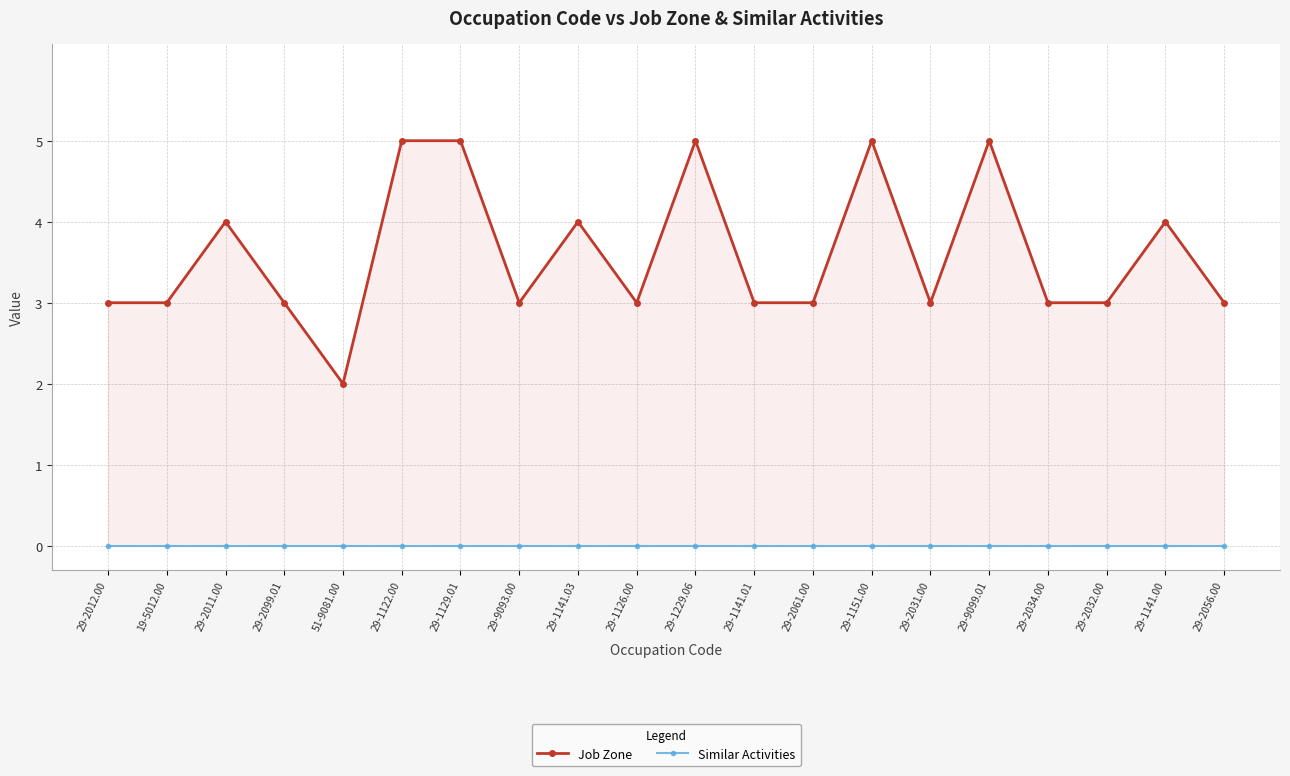

At which label does Job Zone first exceed 3?

29-2011.00